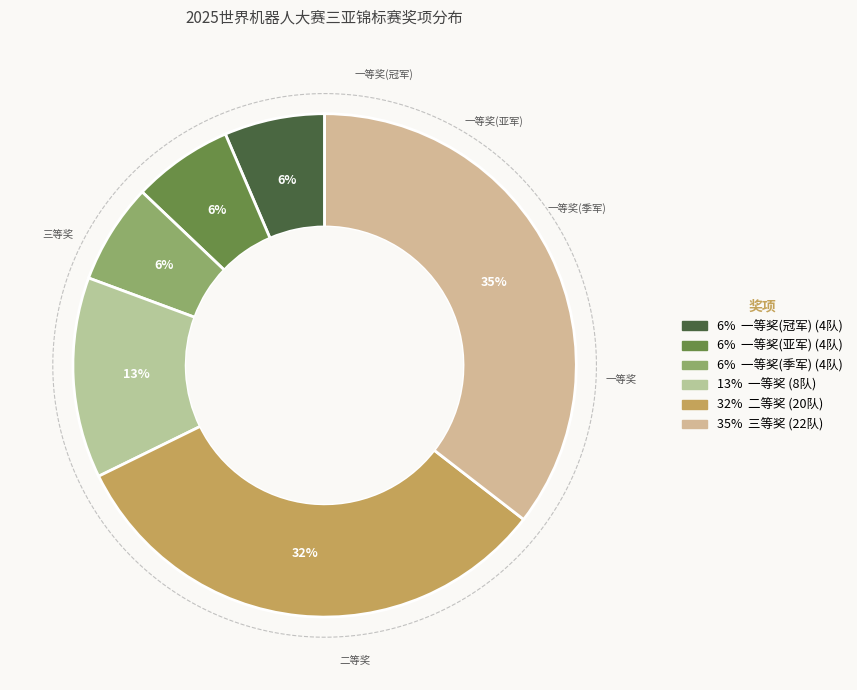

Which has a higher value, 二等奖 or 三等奖?

三等奖